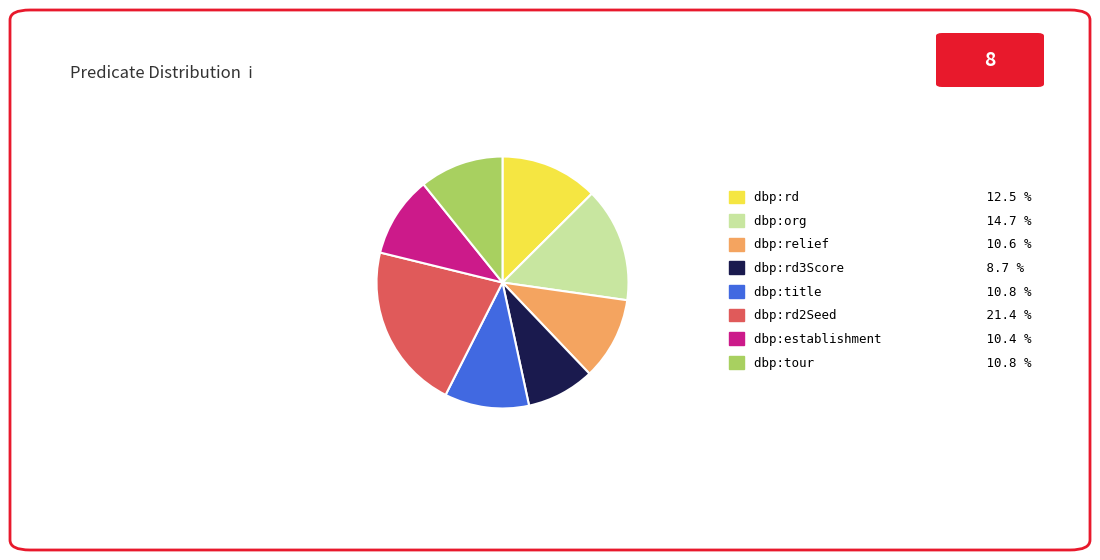

What is the largest slice in the pie chart?

dbp:rd2Seed 21.4 %